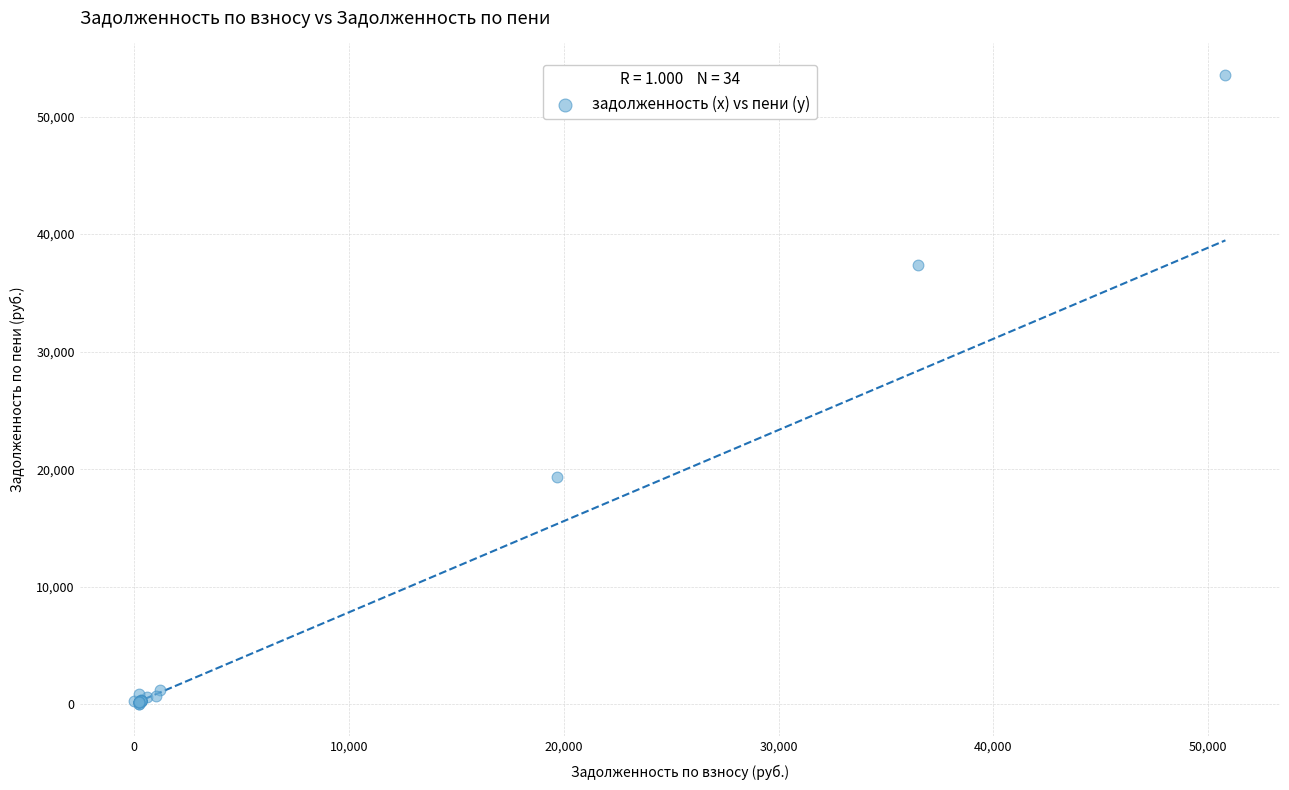

What Y value in the scatter plot is closest to 26769?

19358.8